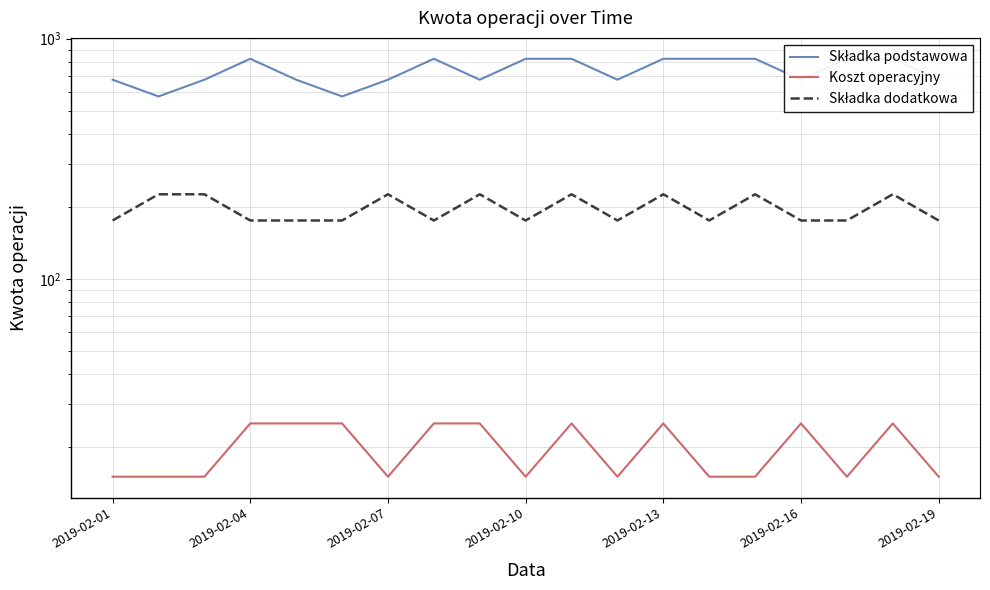

What is the difference between the Koszt operacyjny values at 12 and 2019-02-07?

10